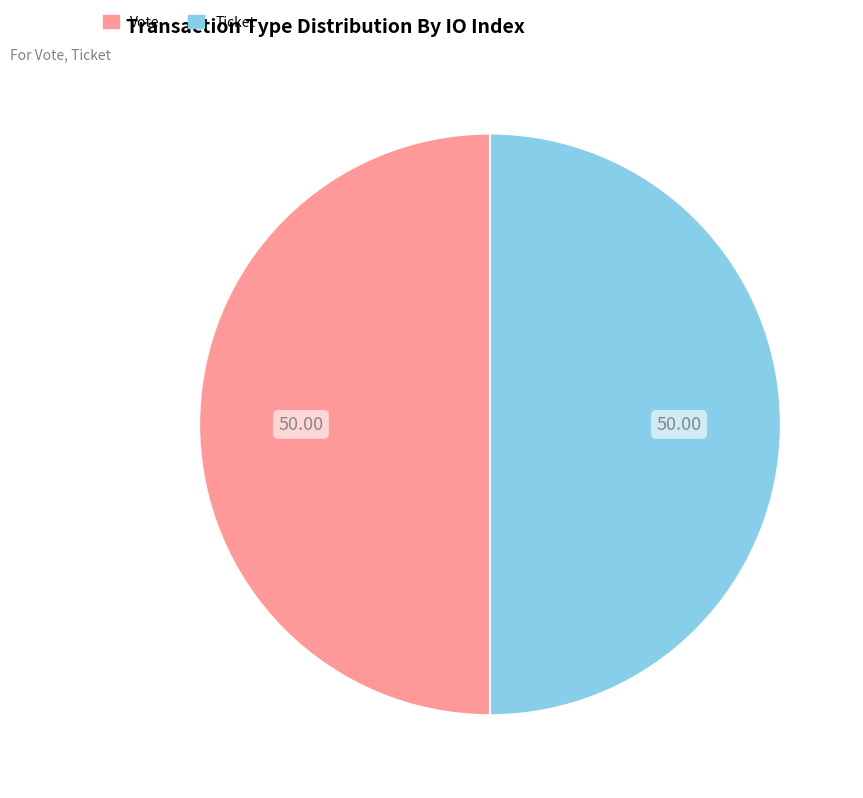

How many slices are in this pie chart?

2